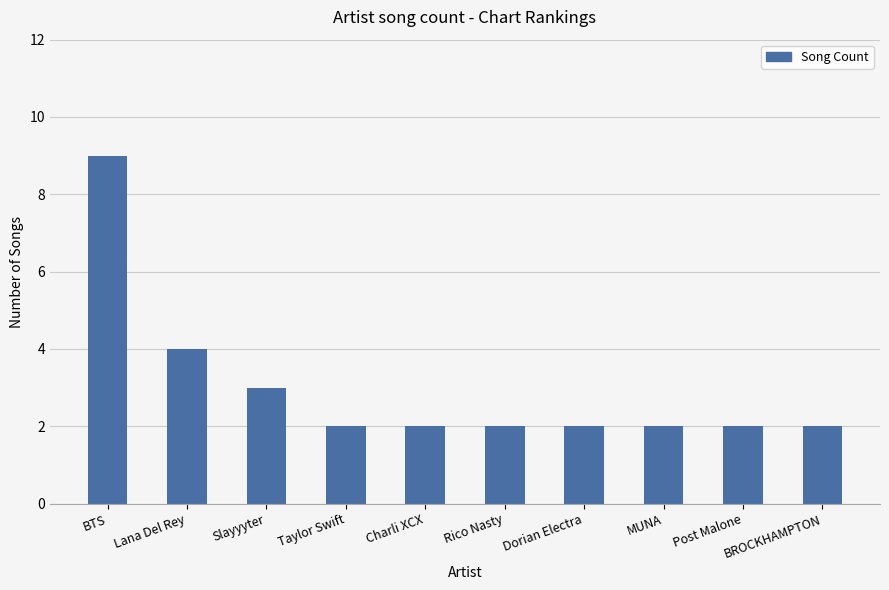

The chart shows a value of 2 at Lana Del Rey. True or false?

False